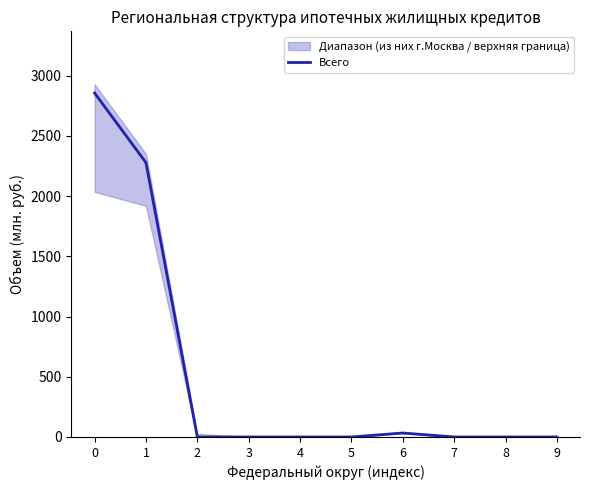

How many interior local peaks (higher than both neighbors) does the data have?

1